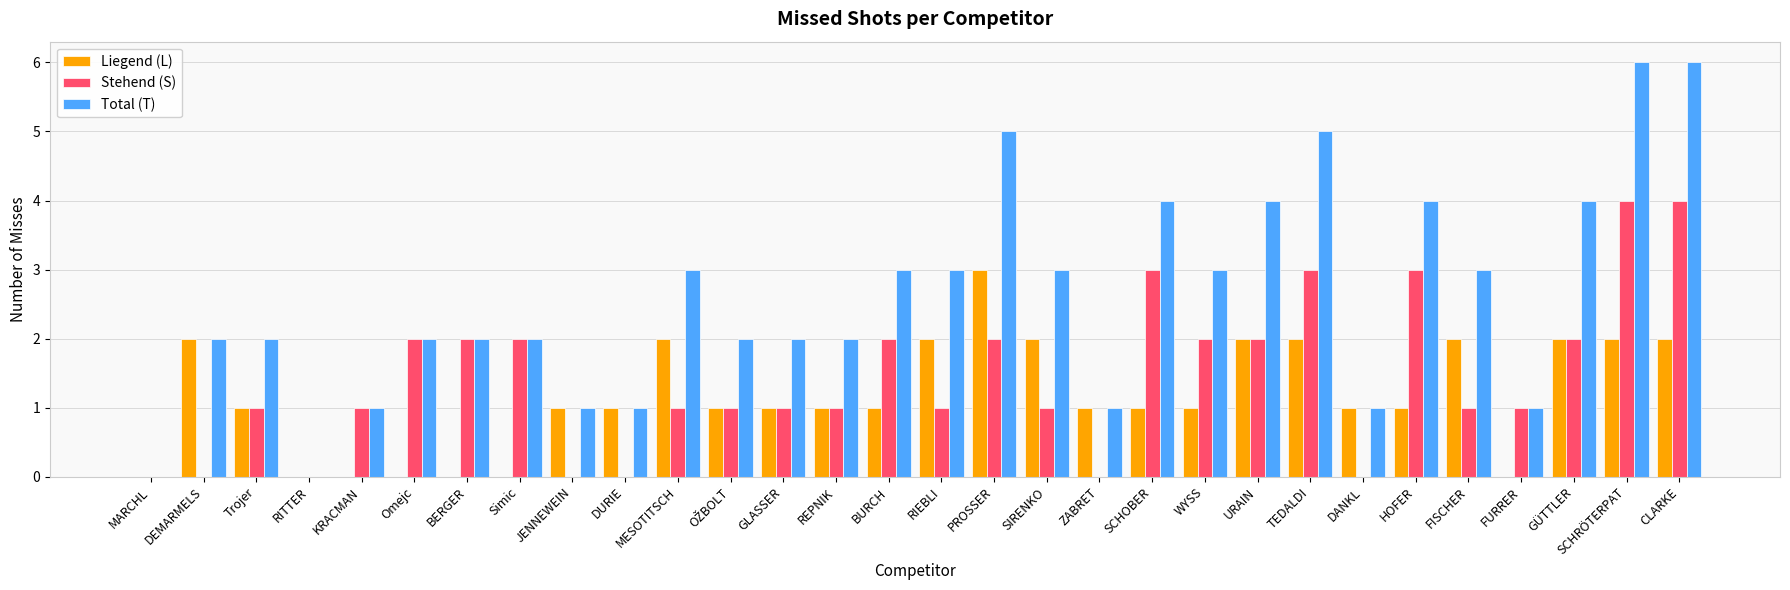

Reading left to right, list all the values displayed in this chart.

Liegend (L): 0	2	1	0	0	0	0	0	1	1	2	1	1	1	1	2	3	2	1	1	1	2	2	1	1	2	0	2	2	2
Stehend (S): 0	0	1	0	1	2	2	2	0	0	1	1	1	1	2	1	2	1	0	3	2	2	3	0	3	1	1	2	4	4
Total (T): 0	2	2	0	1	2	2	2	1	1	3	2	2	2	3	3	5	3	1	4	3	4	5	1	4	3	1	4	6	6